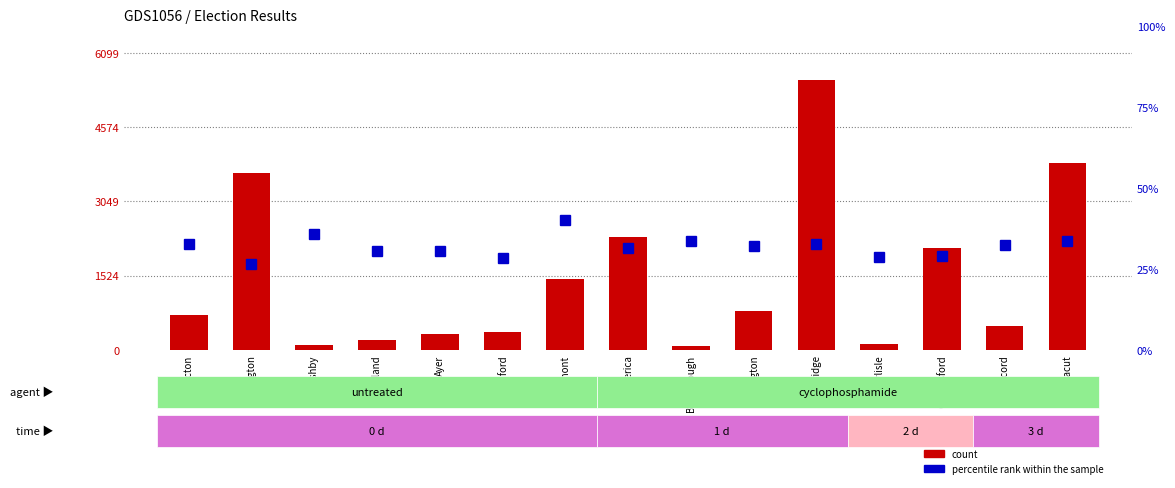

True or false: percentile rank within the sample has a value of 28.6 at Carlisle.

True